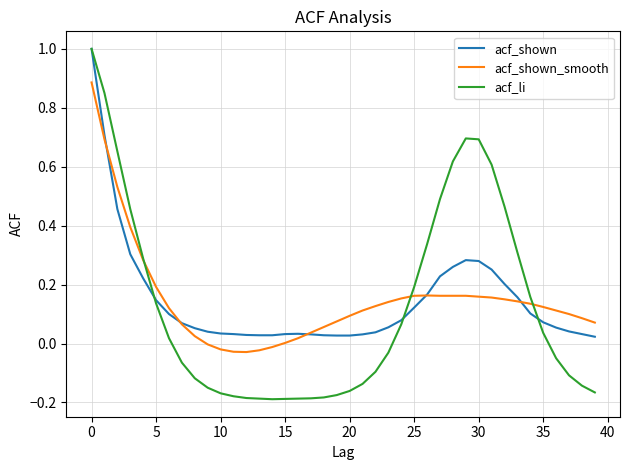

Which series has the largest range (max minus min)?

acf_li